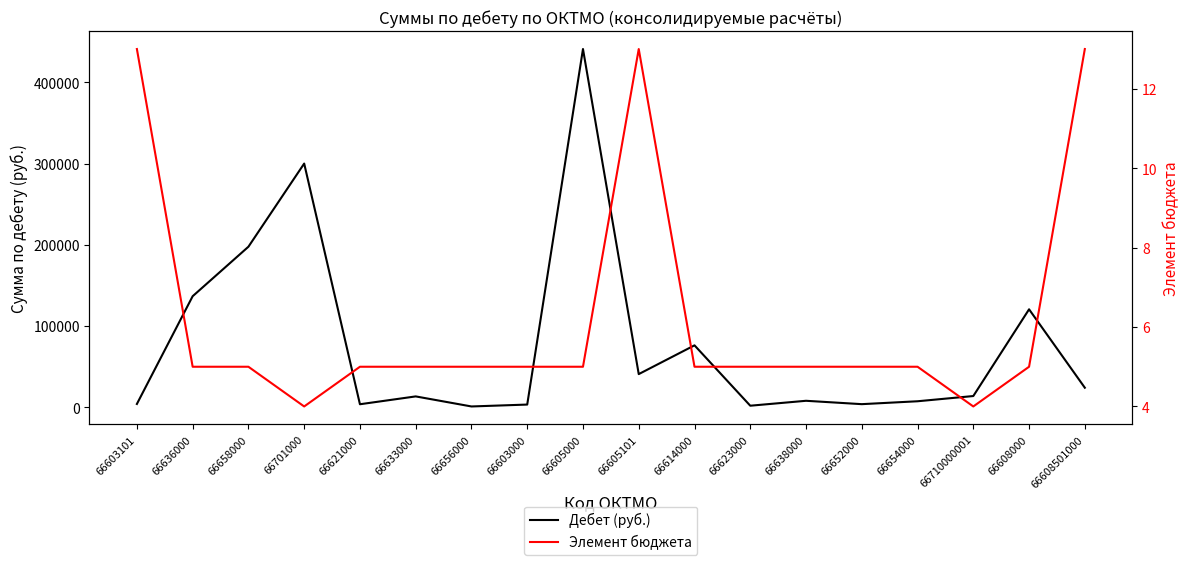

Between 66636000 and 66633000, which is larger?

66636000